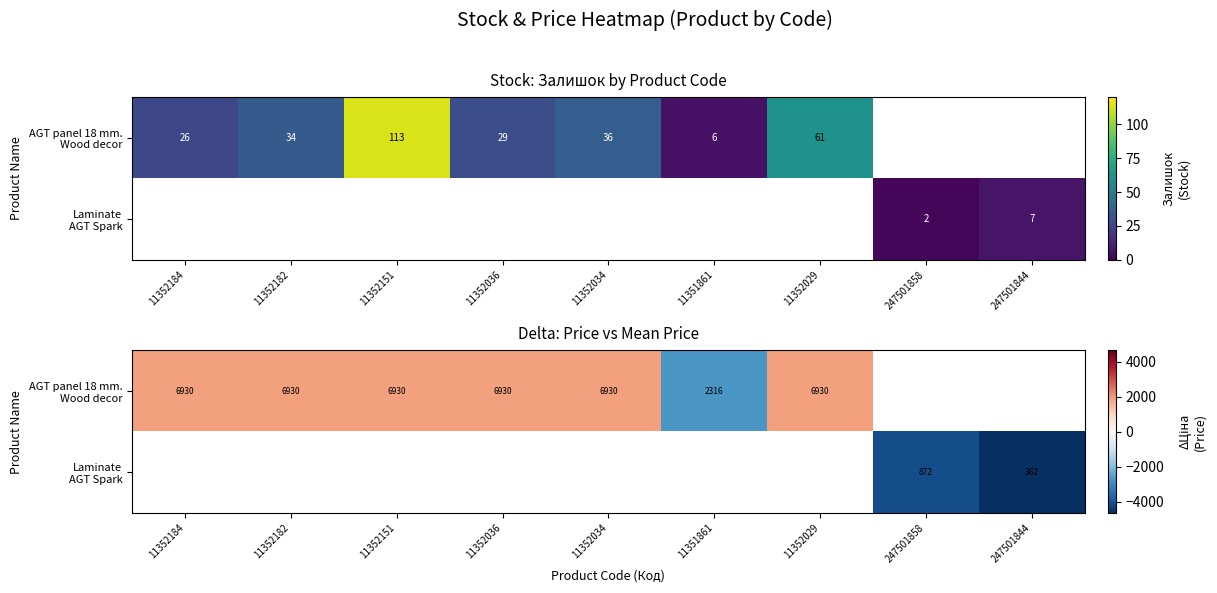

Is it true that AGT panel 18 mm. Wood decor equals 932.9 at 11352184?

False